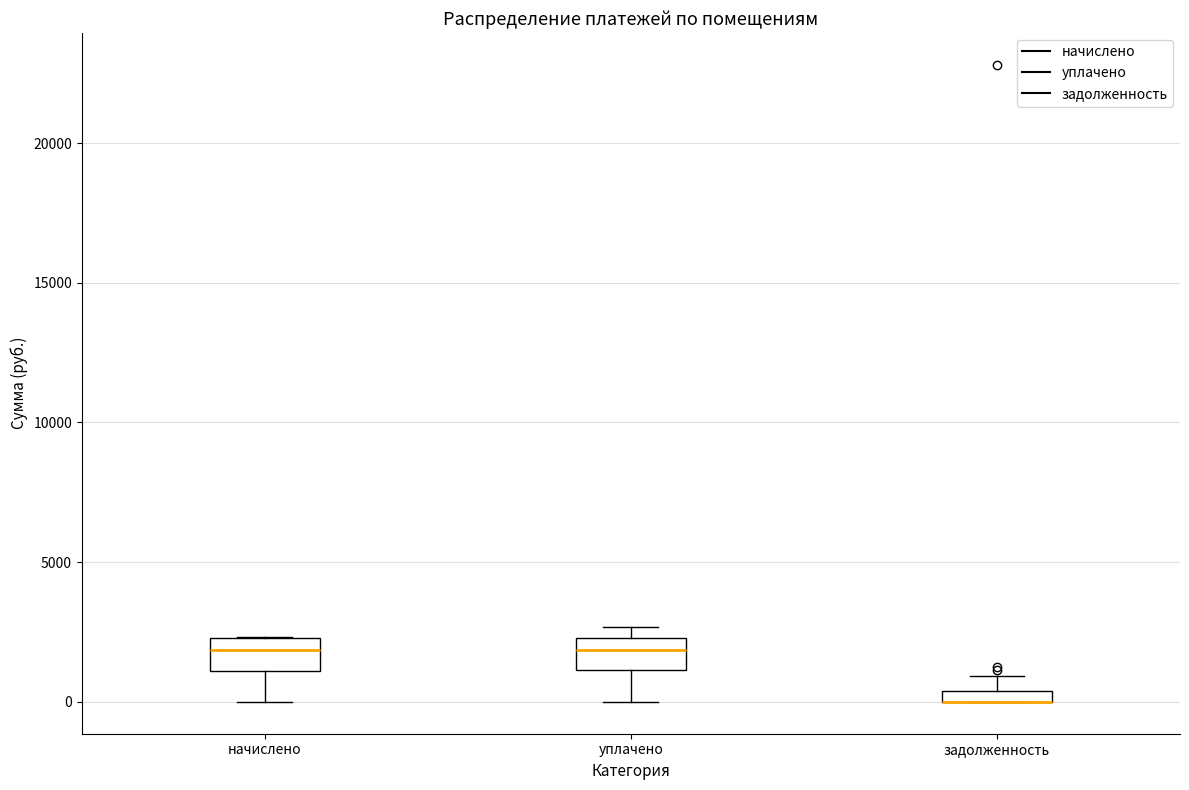

Where does the upper whisker of the box for задолженность end on the y-axis? The values are not printed on the chart, so give them approximately, as read against the axis.

1000